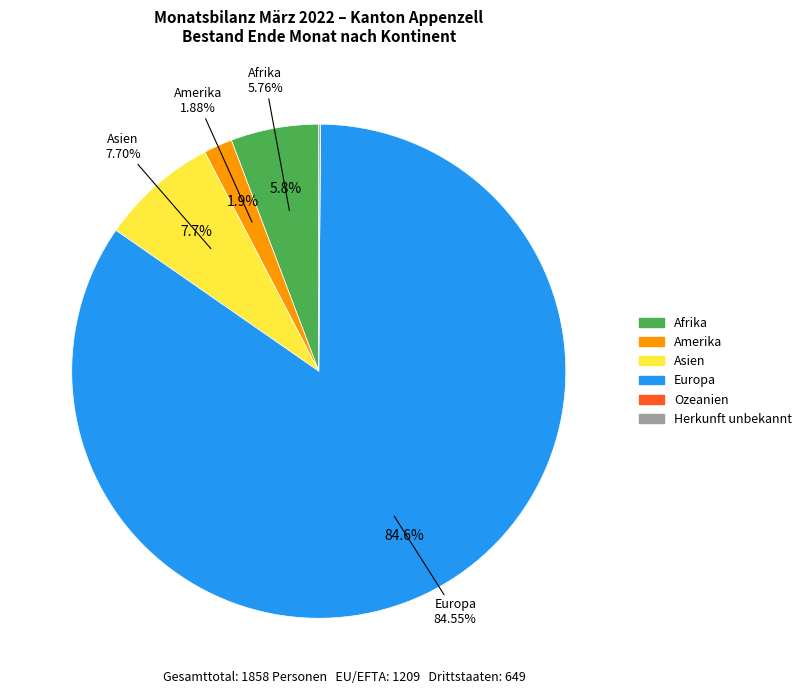

Rank the categories by value from highest to lowest.

Europa, Asien, Afrika, Amerika, Herkunft unbekannt, Ozeanien